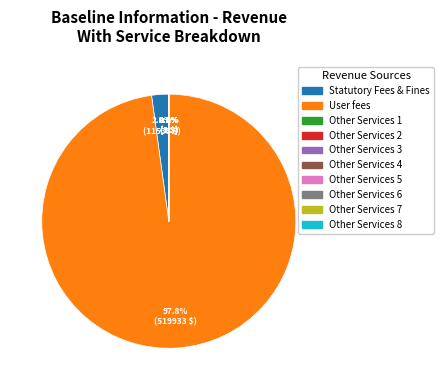

Does any single category account for the majority?

Yes